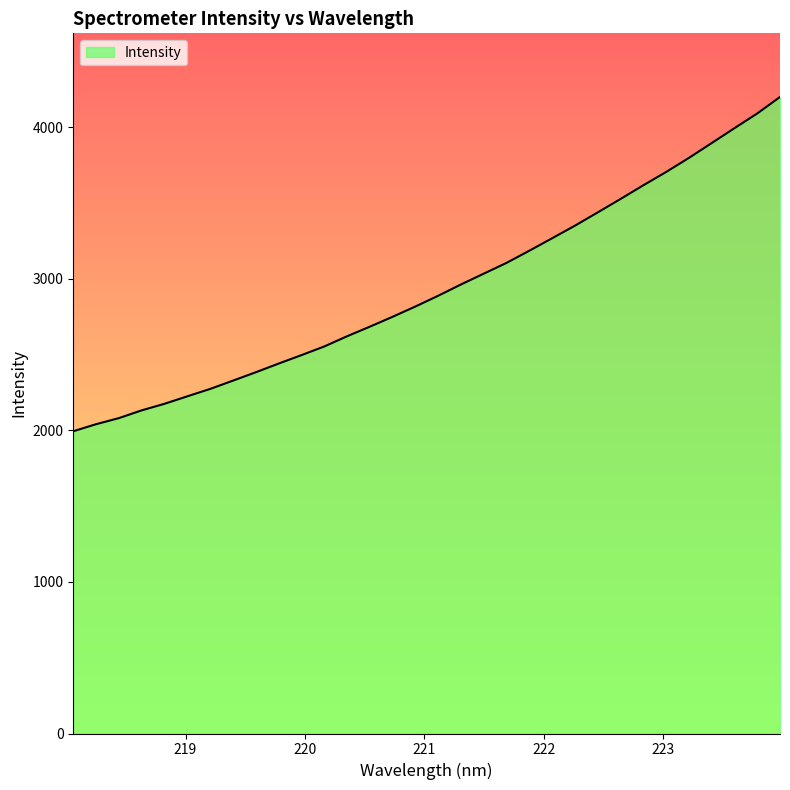

What is the minimum value shown in the chart?

1995.0